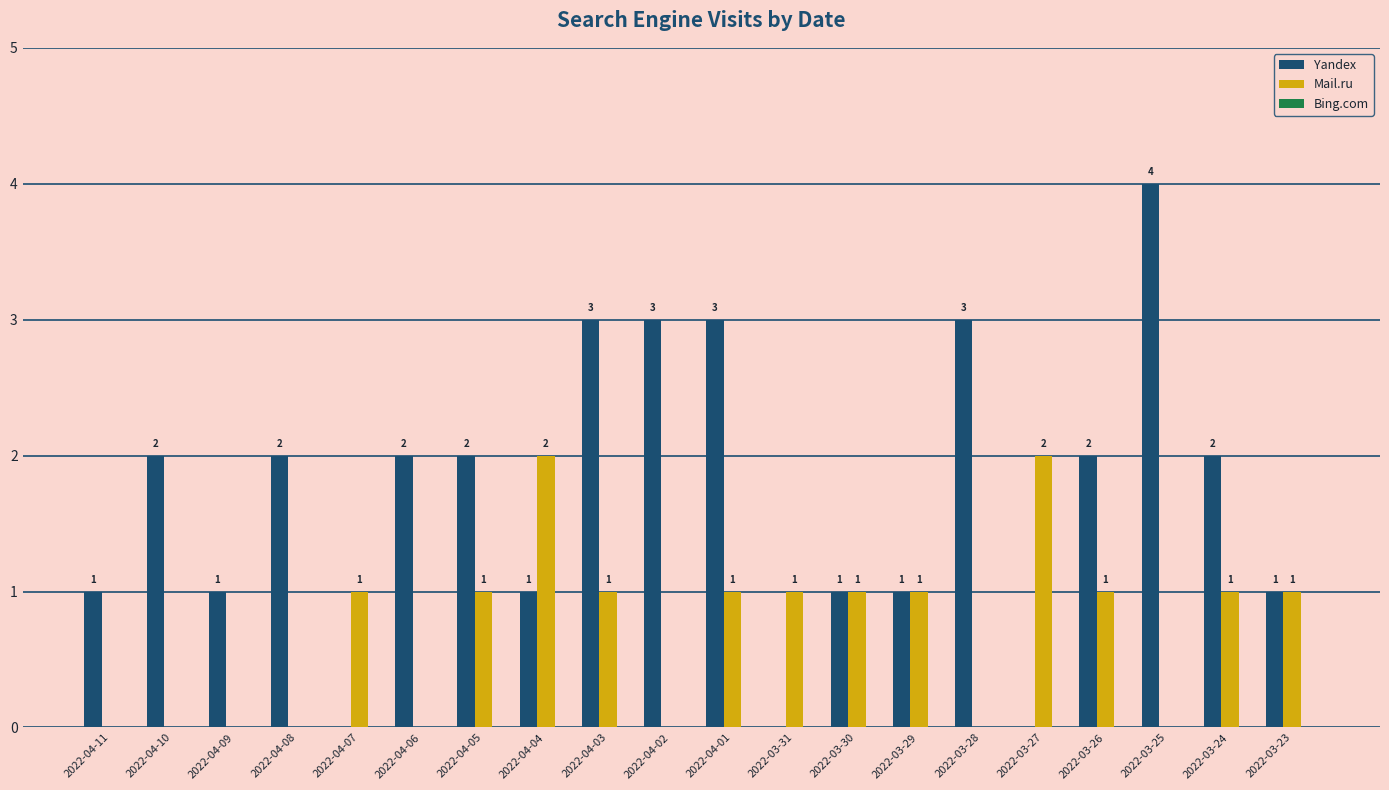

Which series has the largest total across all categories?

Yandex